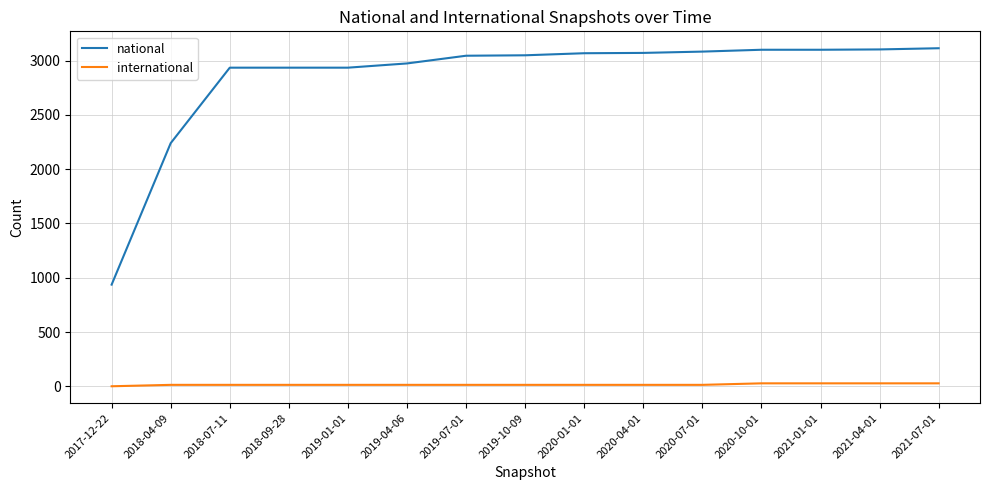

List the series in order of their peak value, lowest first.

international, national